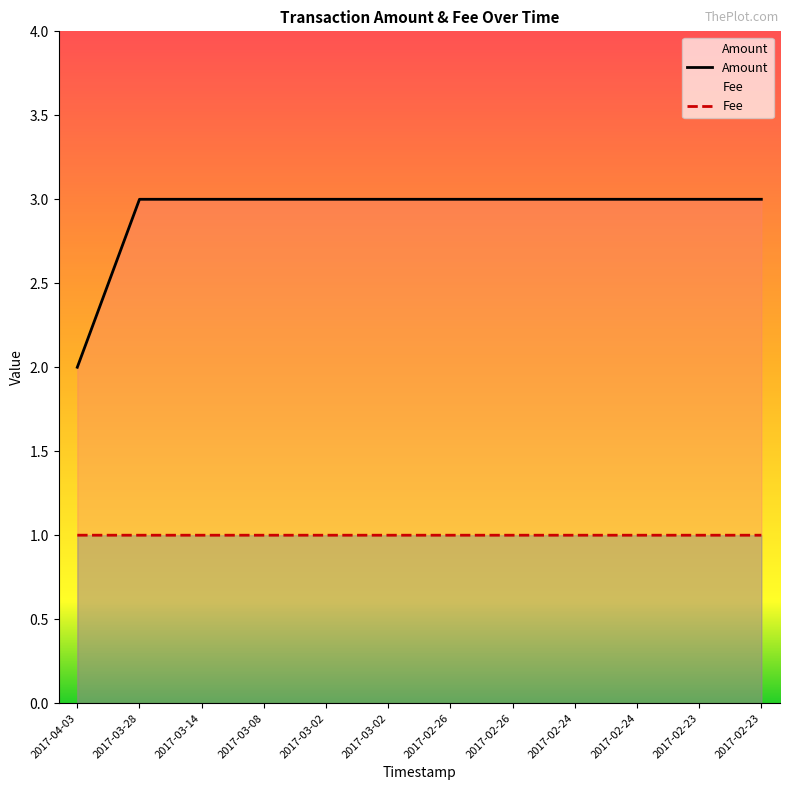

The Fee series shows 1.0 at 2017-02-24. True or false?

True